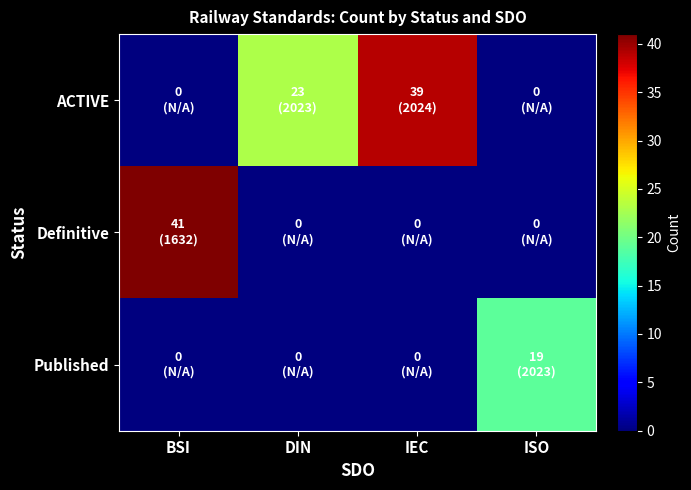

How many data points does each series have?

4